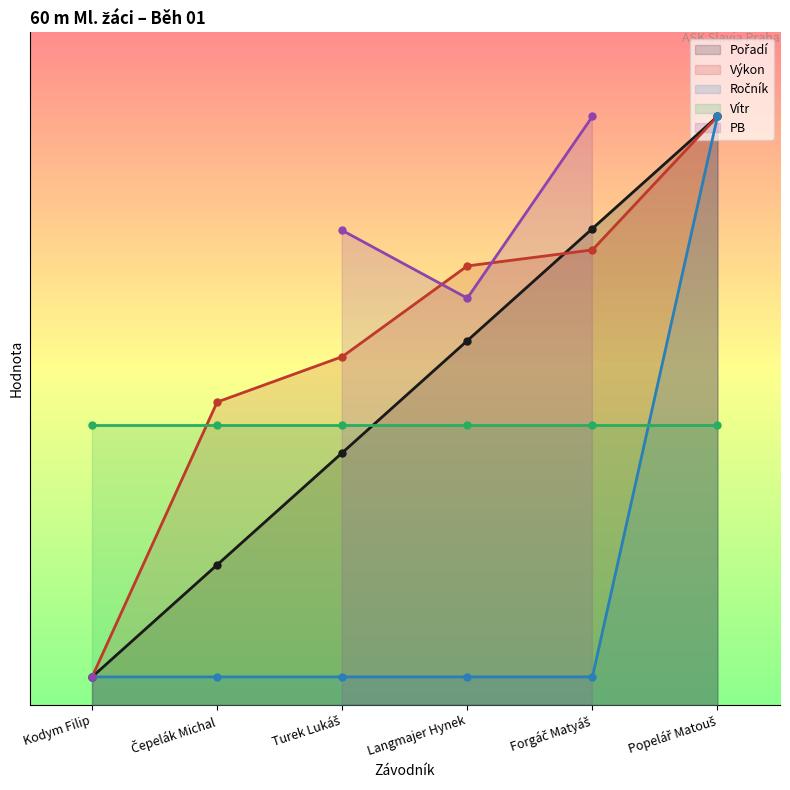

True or false: Výkon and Pořadí cross at least once.

True